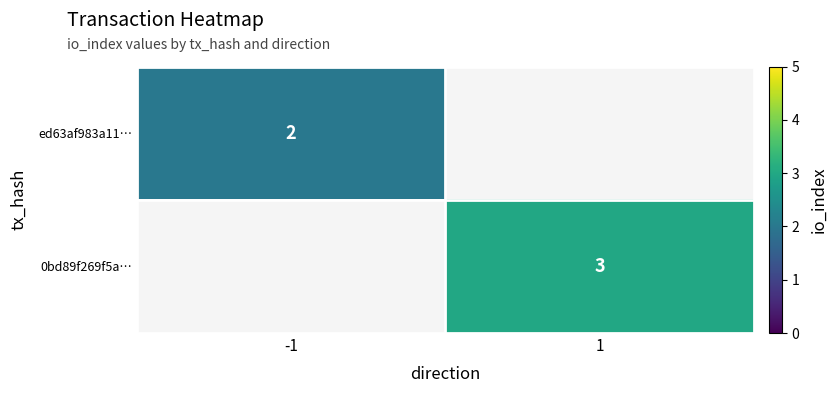

True or false: ed63af983a11… has a value of 1 at -1.

False